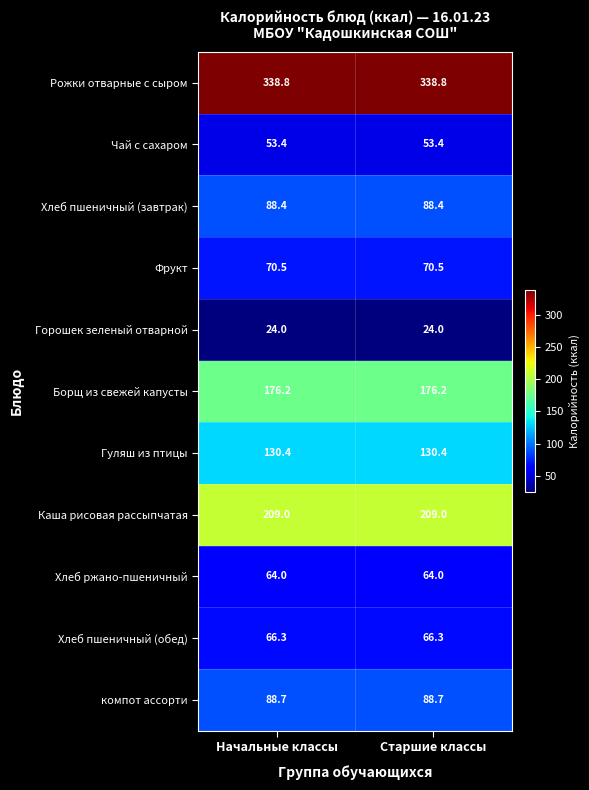

Which series has the largest total across all categories?

Рожки отварные с сыром